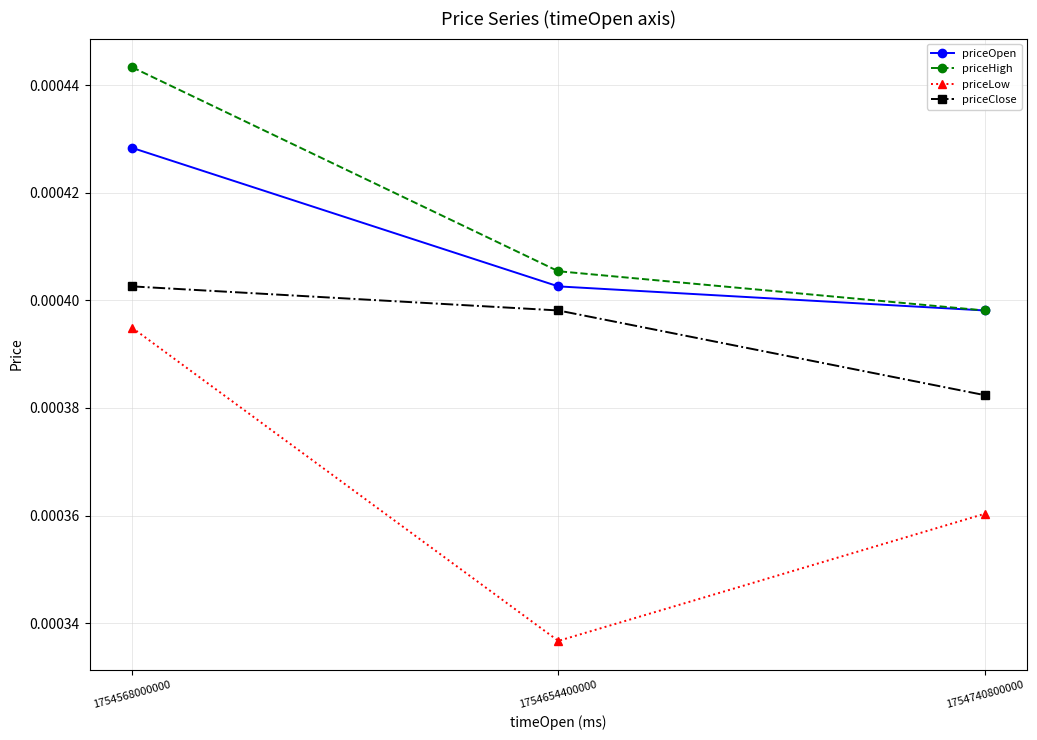

Which series changed the most between 1754568000000 and 1754740800000?

priceHigh